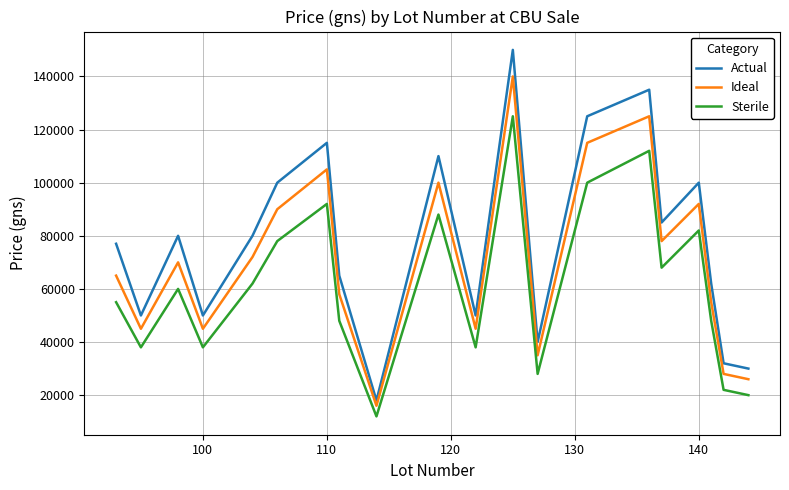

True or false: Sterile and Actual cross at least once.

False